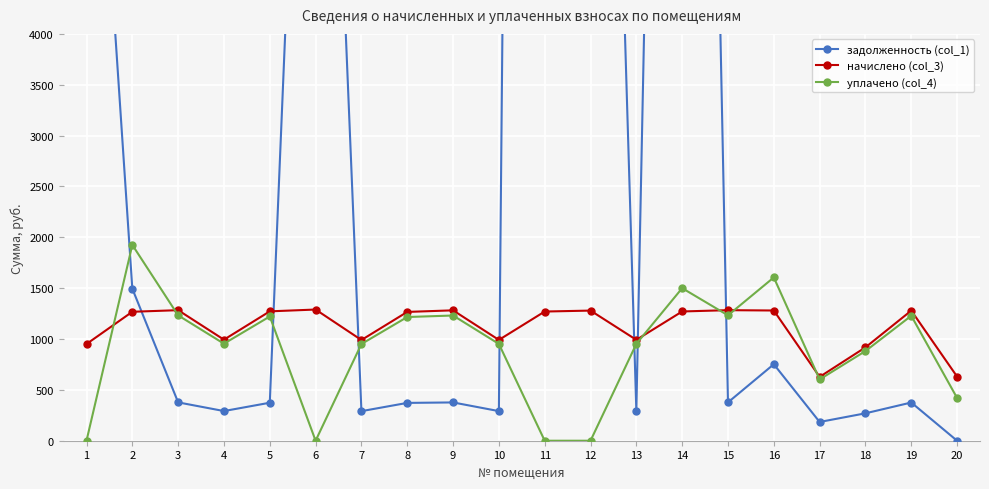

What is the sum of all уплачено (col_4) values?

18106.9